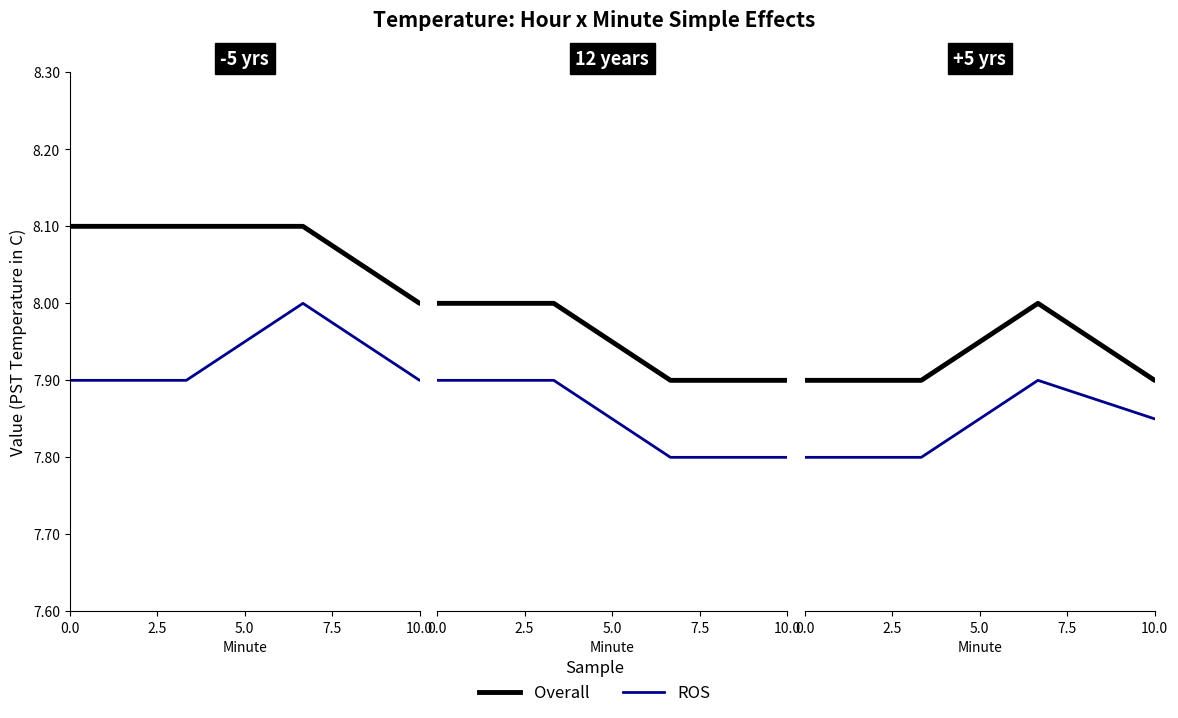

Which series has the widest spread of values?

ROS